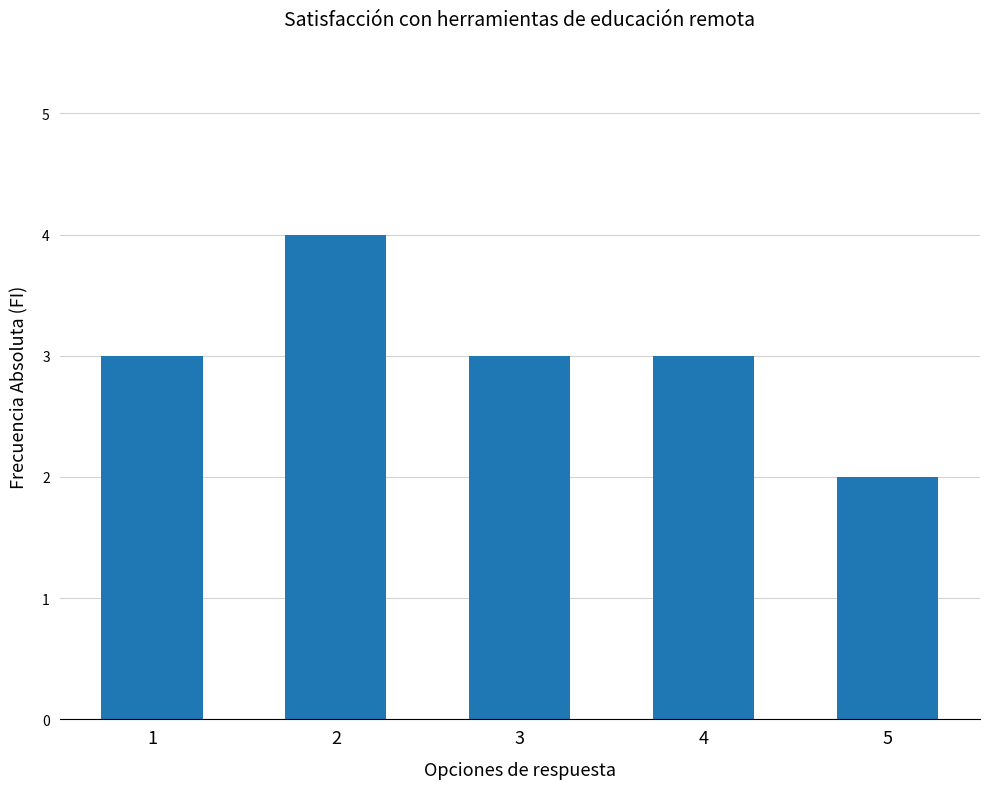

How many distinct data groups are displayed?

1